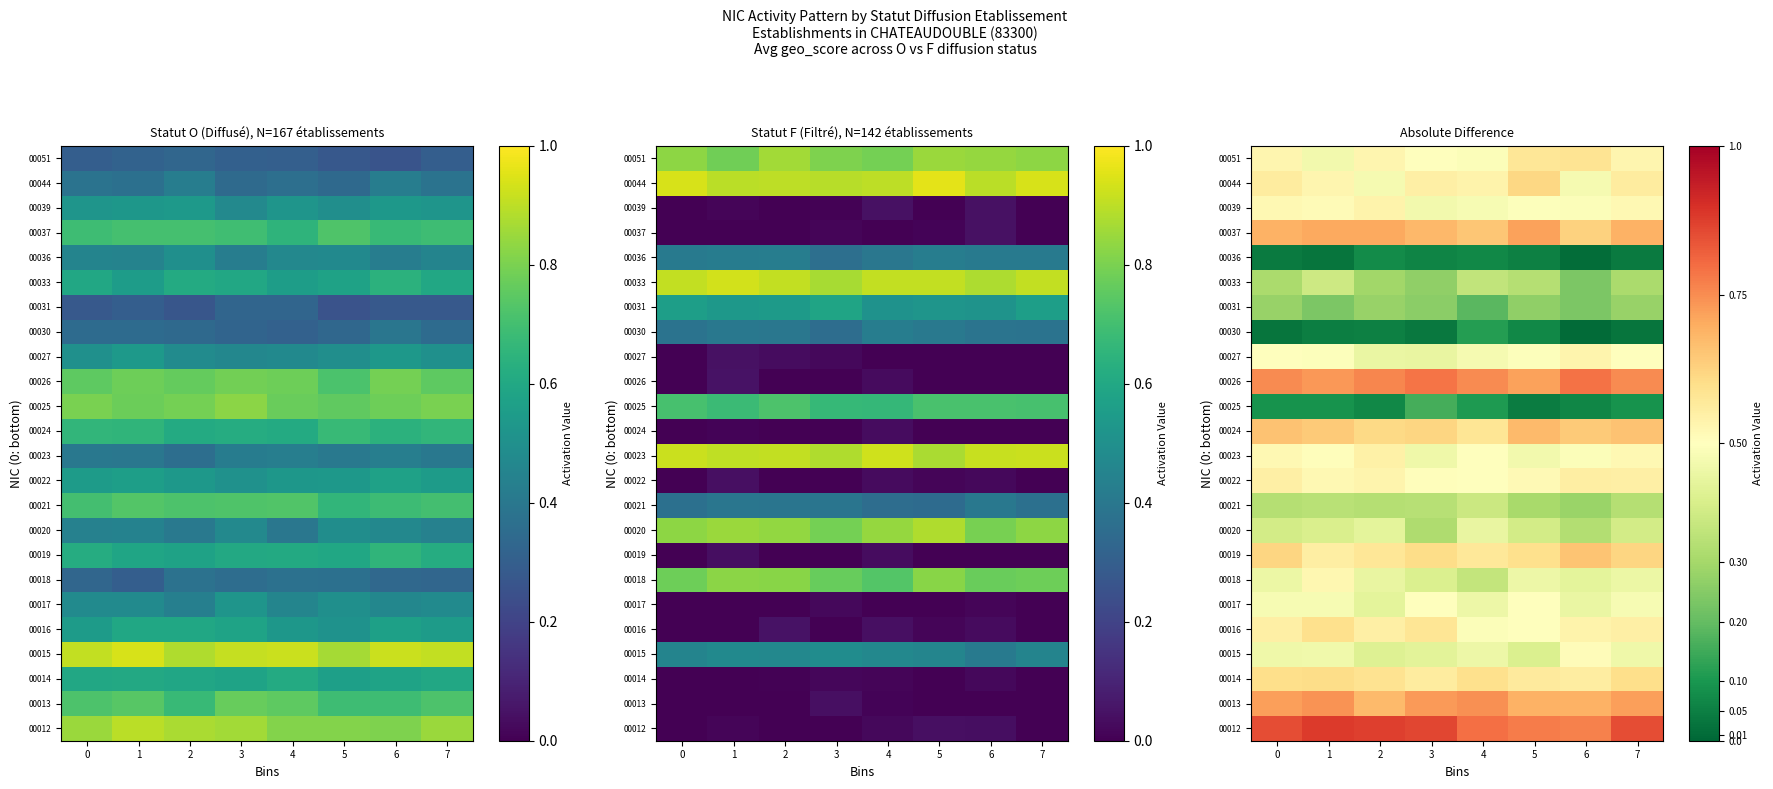

The value of 00018 at 6 is 0.4. True or false?

True